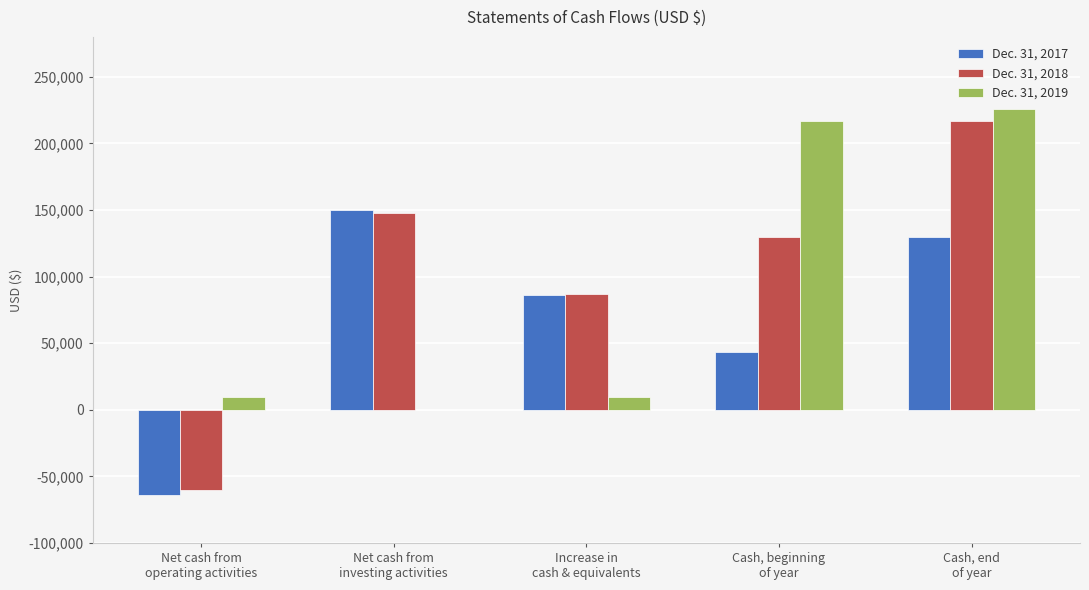

How many values in Dec. 31, 2018 are above zero?

4